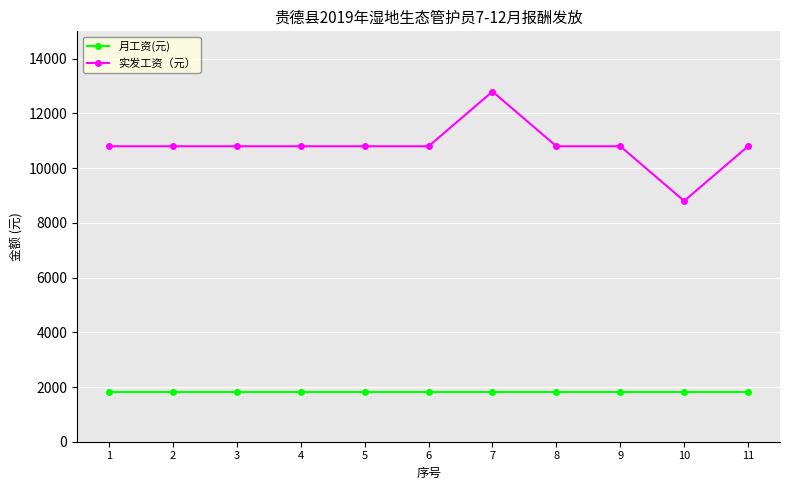

What is the smallest value displayed?

1800